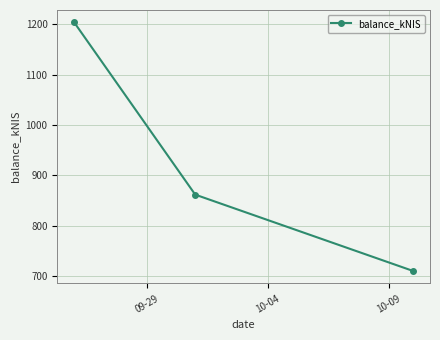

What is the smallest value displayed?

710.2